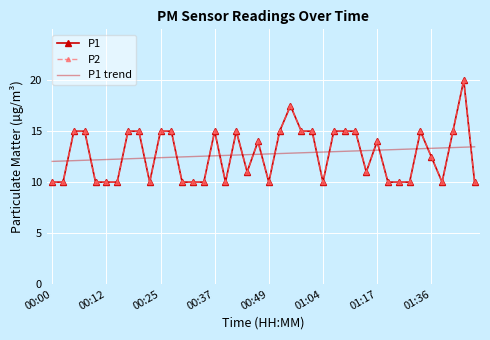

At which label does P2 first exceed 14?

00:25